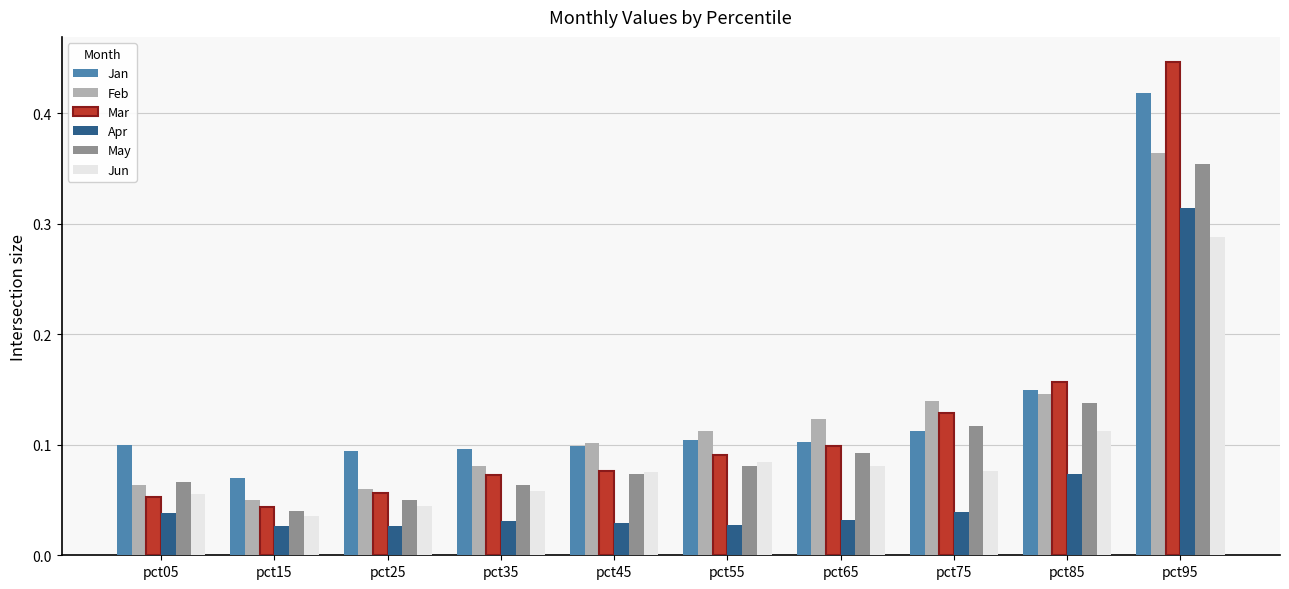

At which label is Feb closest to 0?

pct15